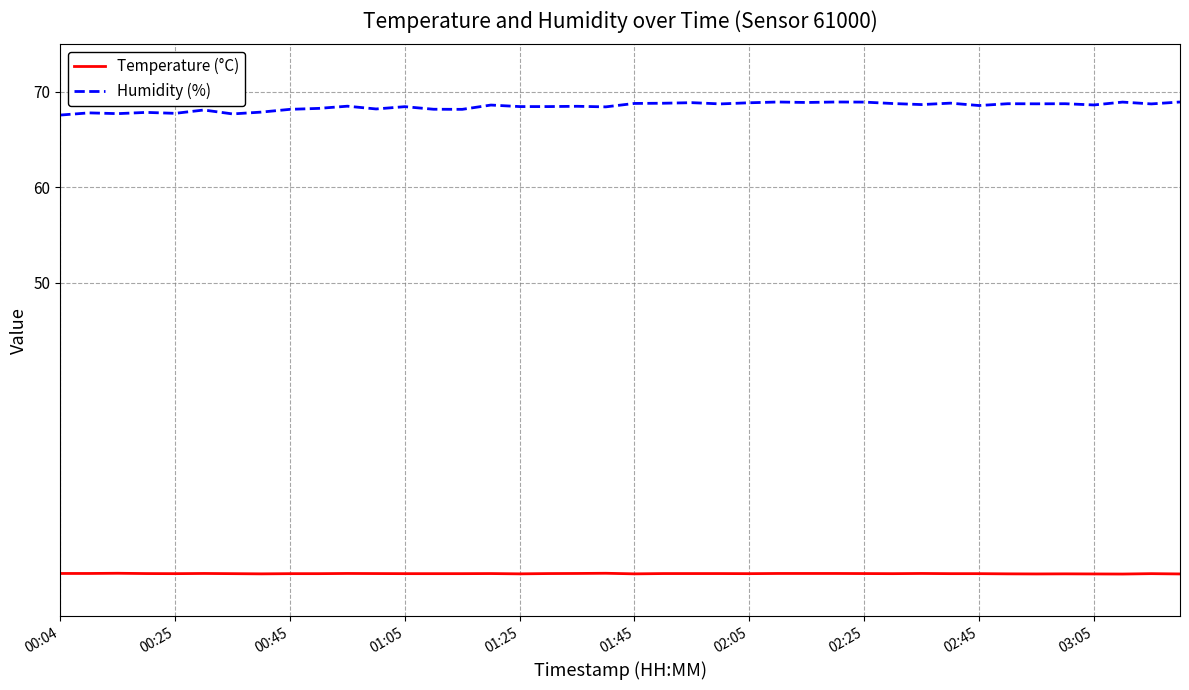

Which series has the largest range (max minus min)?

Humidity (%)